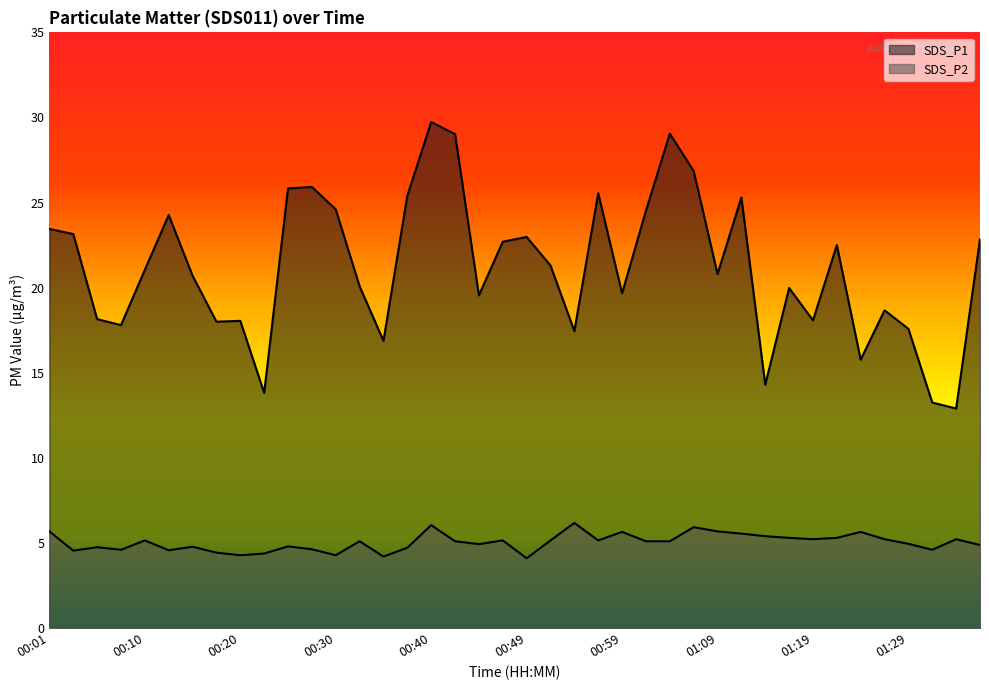

What are all the series names shown in the legend?

SDS_P1, SDS_P2